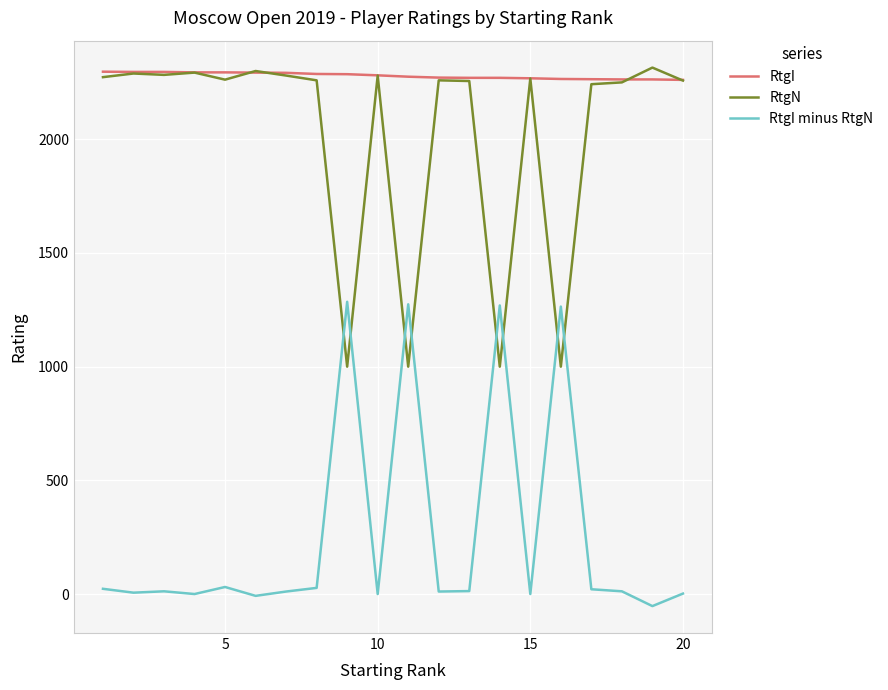

Which series has the largest total across all categories?

RtgI